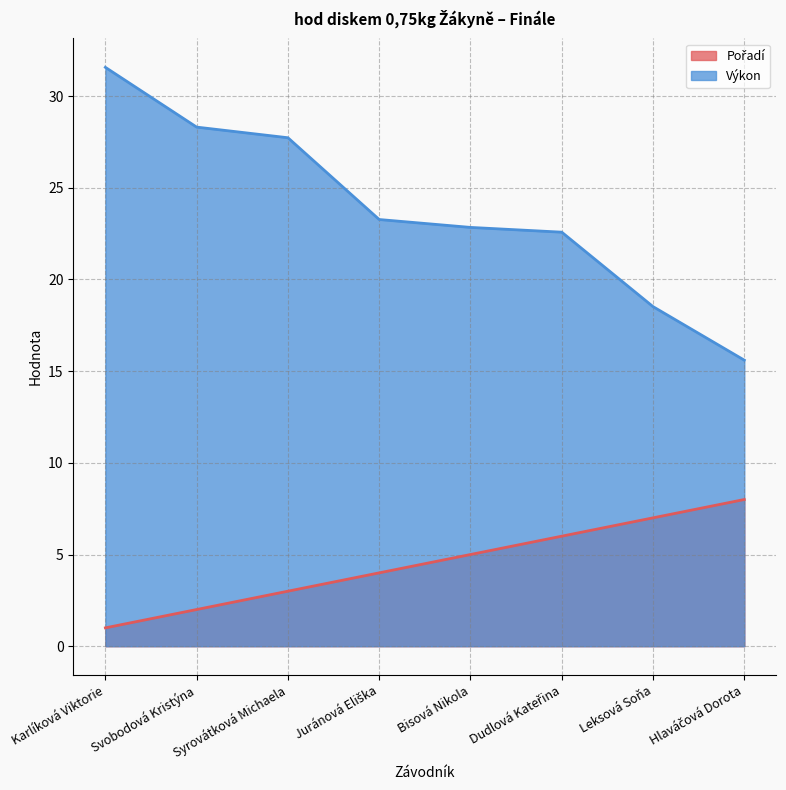

What is the lowest value of the Pořadí series?

1.0